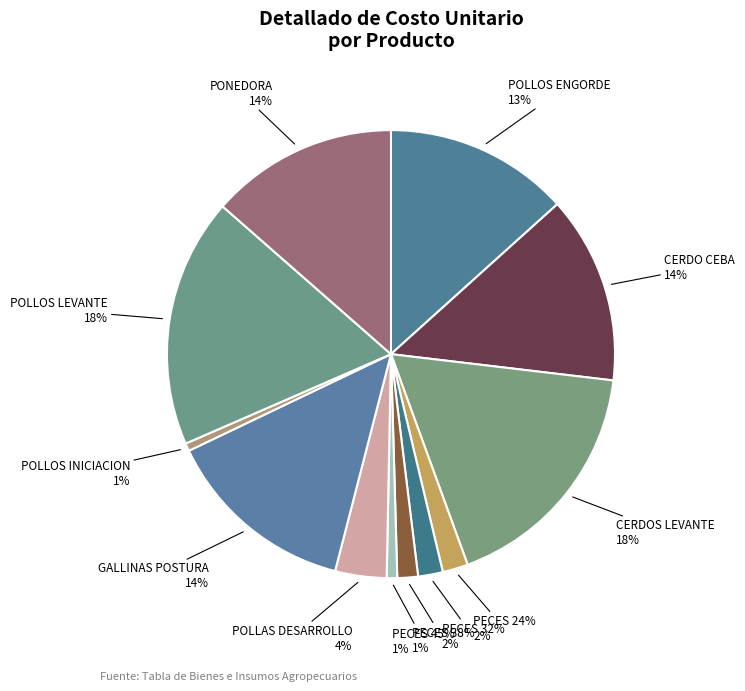

Does GALLINAS POSTURA account for over 50% of the chart?

No